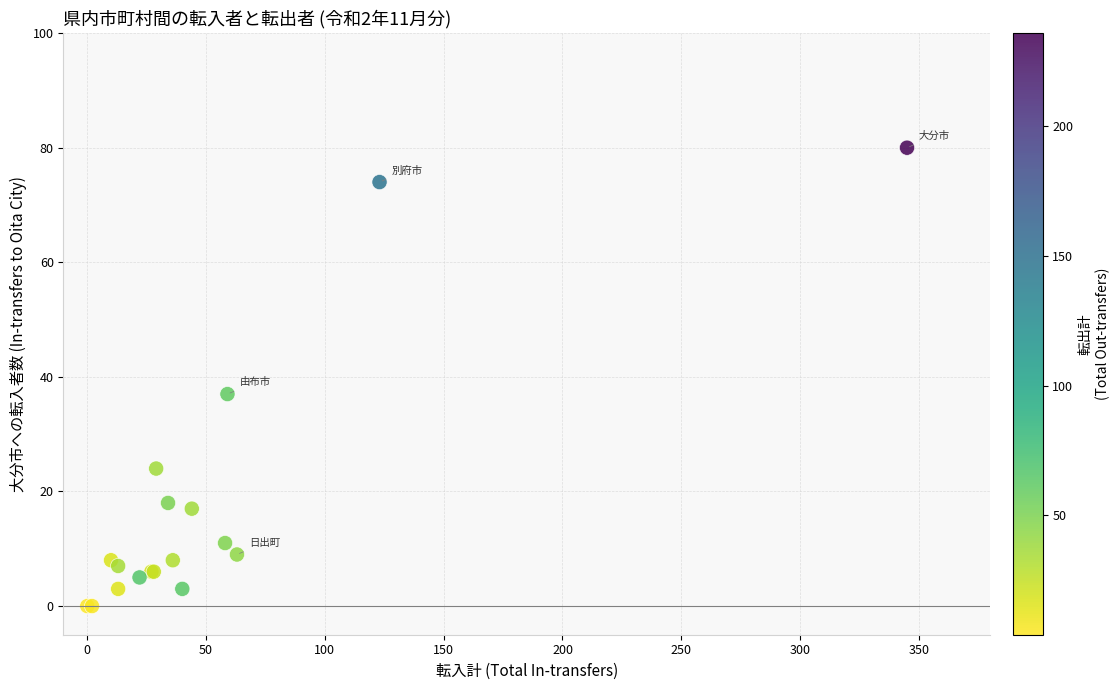

What Y value in the scatter plot is closest to 40?

37